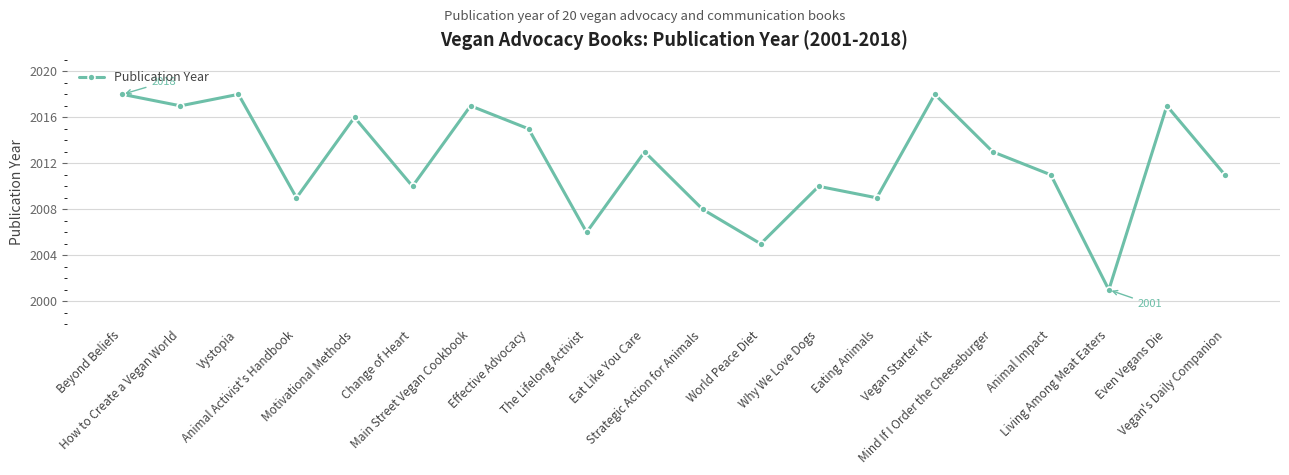

Count the number of data series in this chart.

1